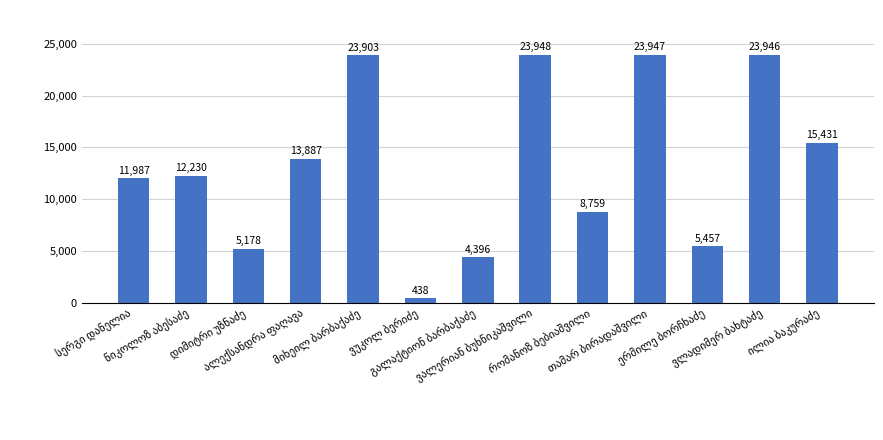

How many categories are shown in the chart?

13